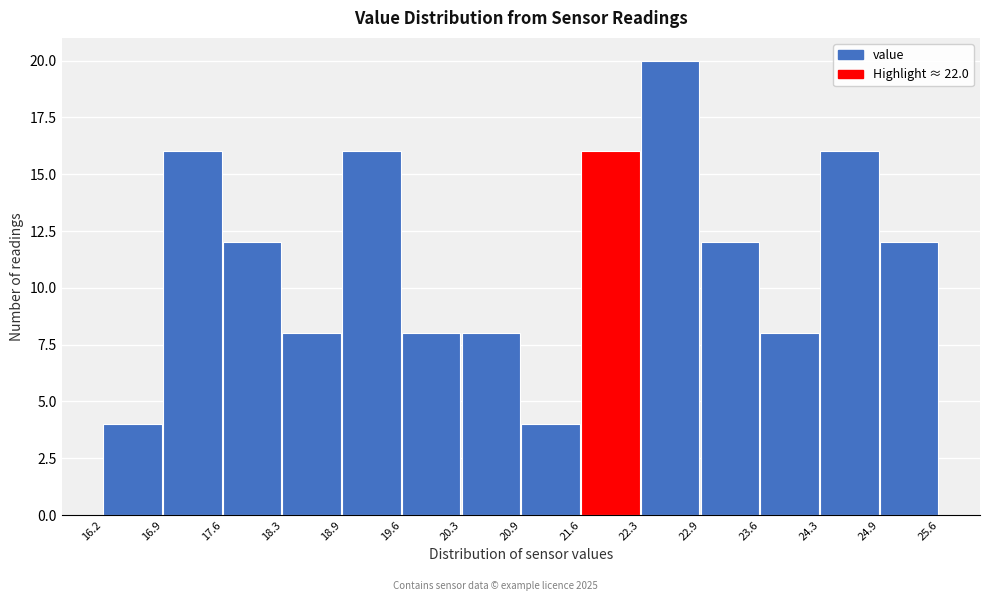

What is the height of the bar covering 23.6 to 24.3 on the x-axis? The values are not printed on the chart, so give them approximately, as read against the axis.

8